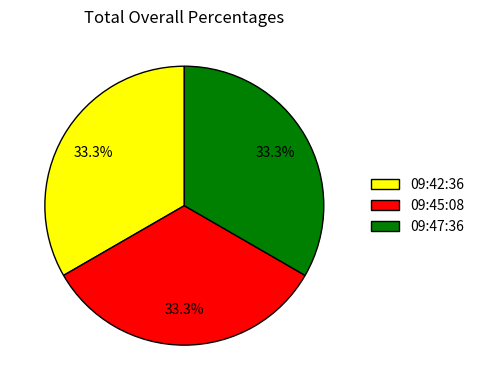

How many segments does this pie chart have?

3